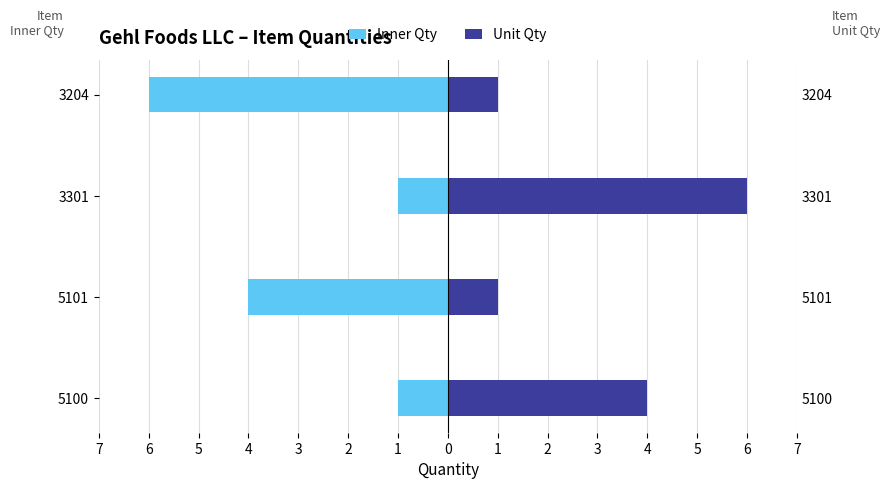

What is the average value of the Inner Qty series?

-3